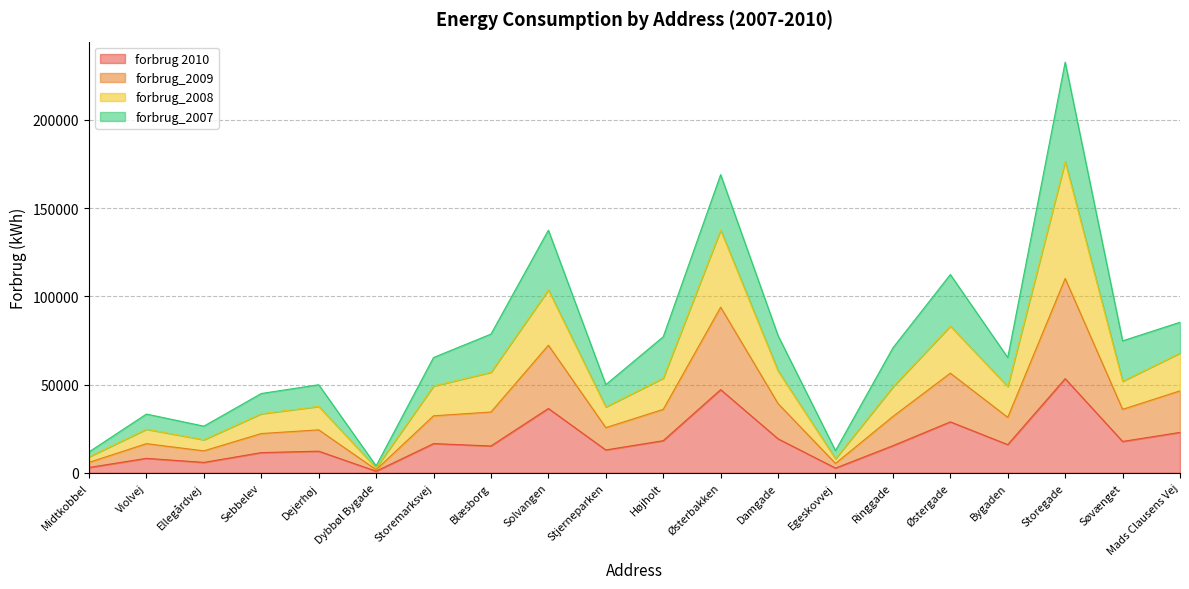

What is the minimum value for forbrug_2009?

1751